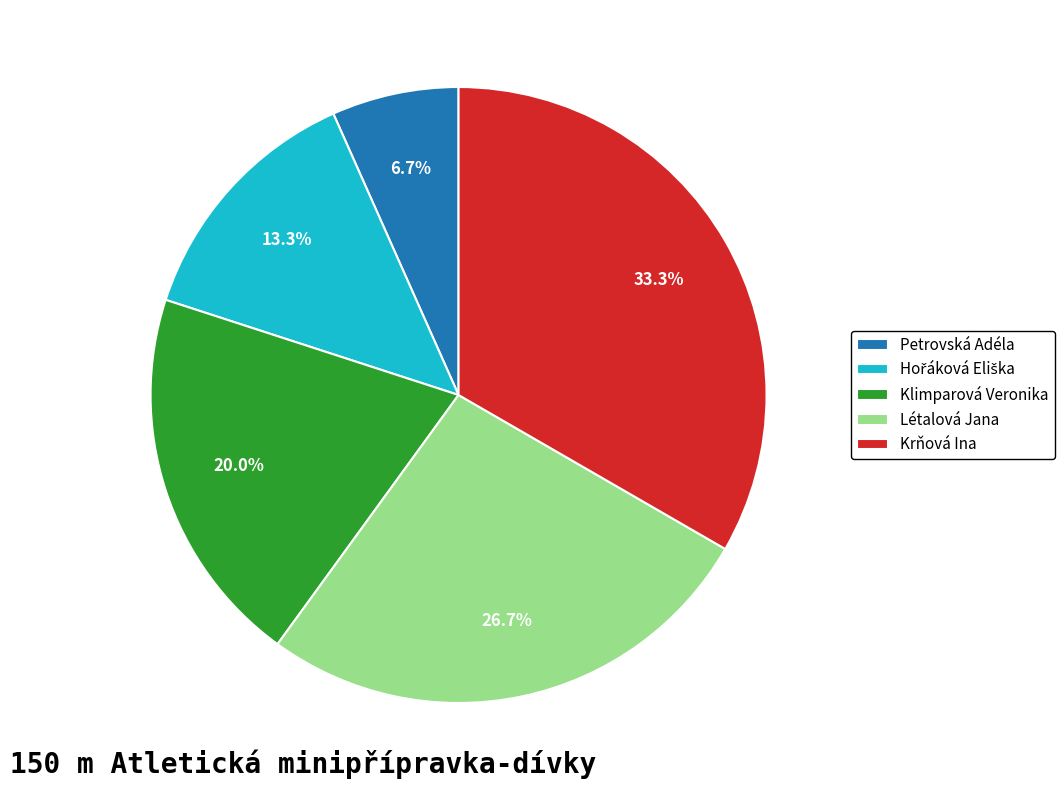

Is there a majority slice in this chart?

No